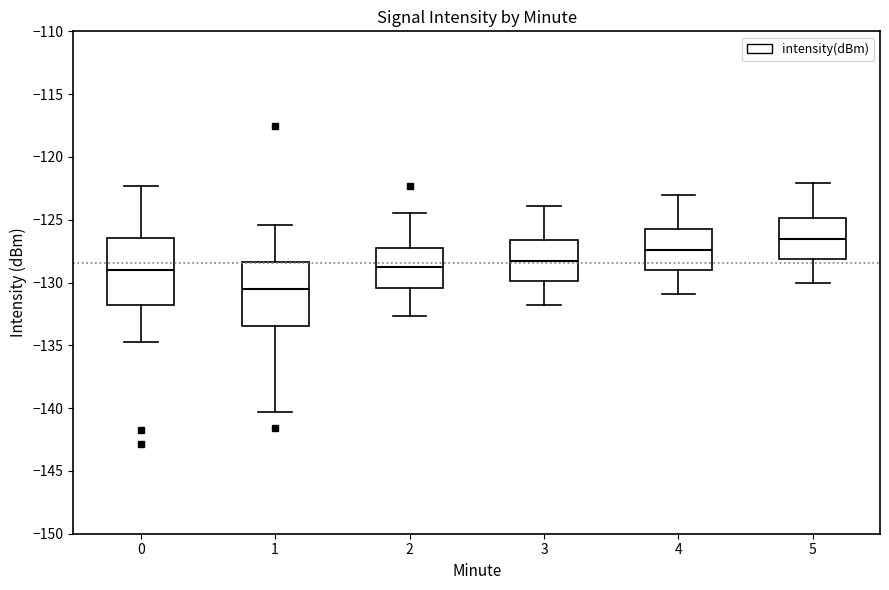

Which box's median line is the lowest?

1